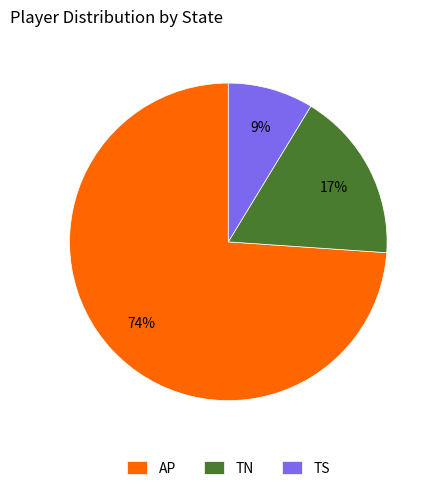

Rank the categories by value from highest to lowest.

AP, TN, TS